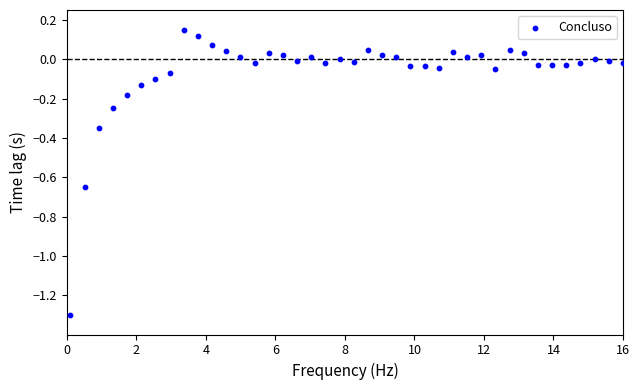

What is the range of X values (max minus min)?

15.9